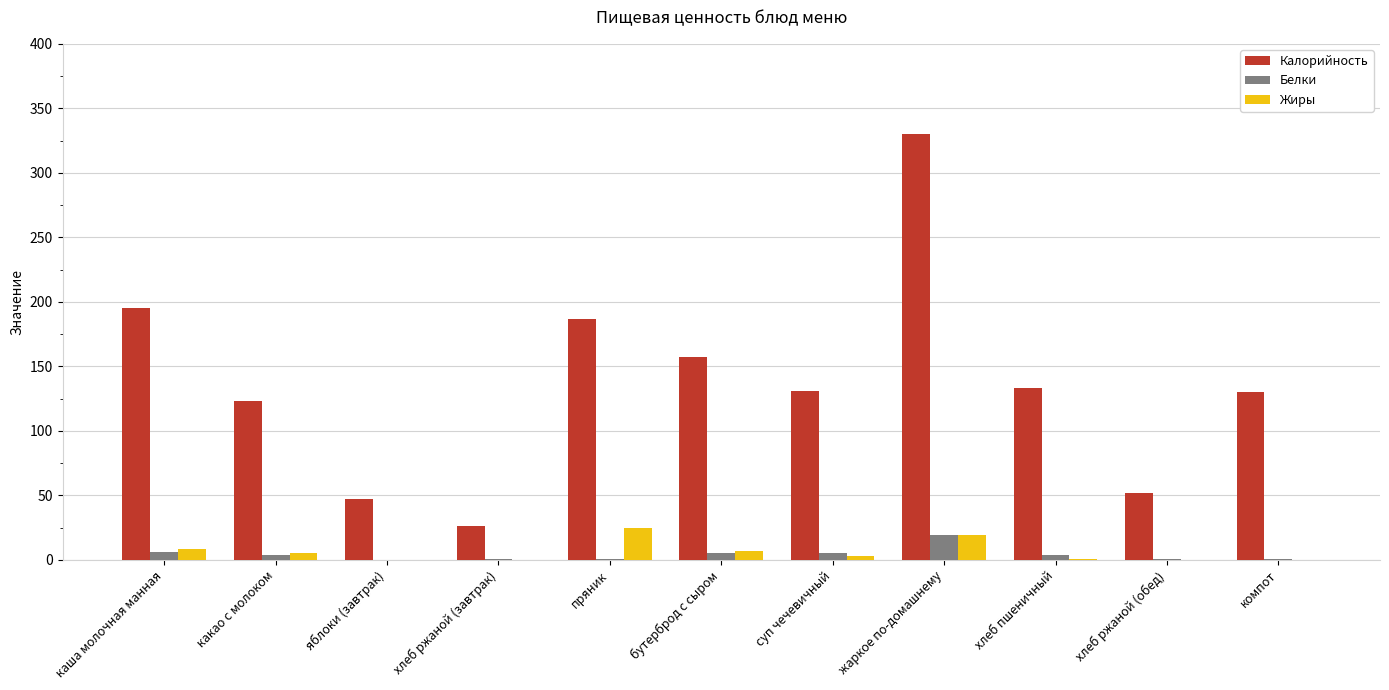

The Калорийность series shows 164 at какао с молоком. True or false?

False